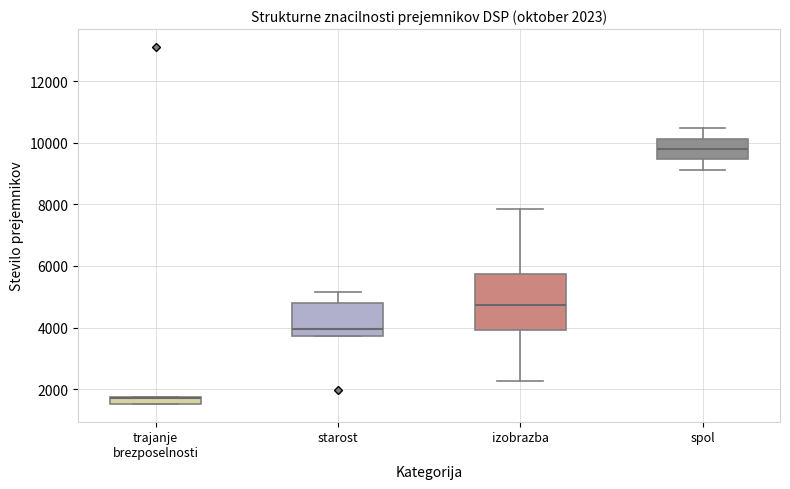

Comparing the boxes themselves (not the whiskers), which one is the tallest?

izobrazba